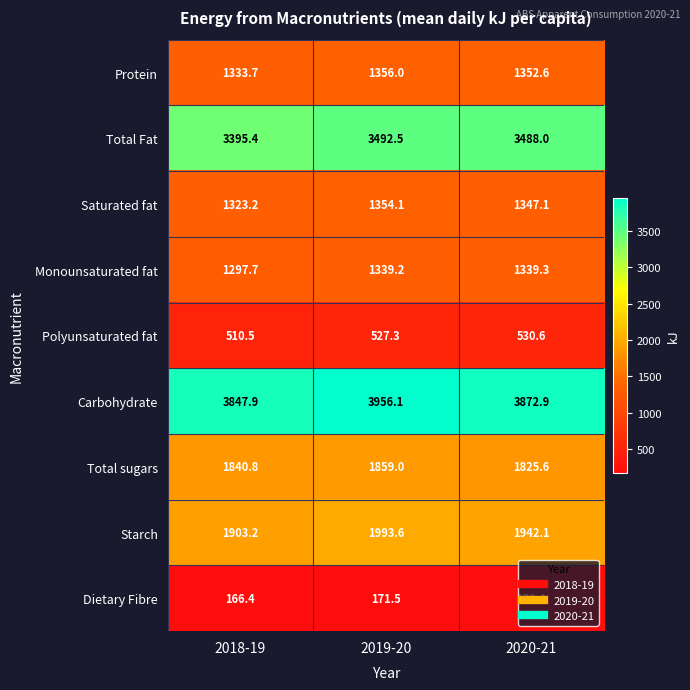

What is the total value across all series at 2018-19?

15618.8